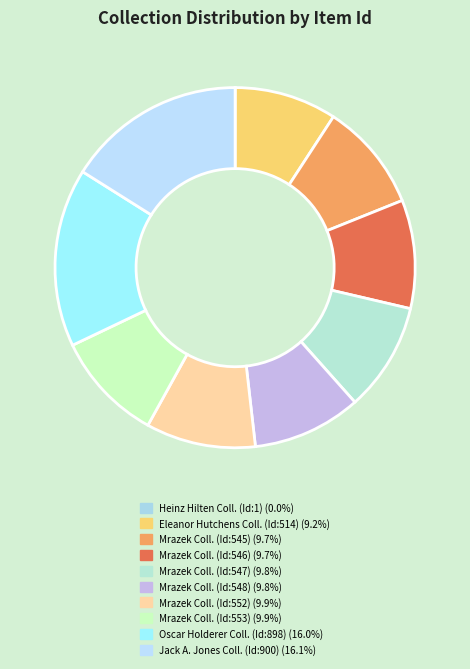

Which category has the smallest portion of the pie?

Heinz Hilten Collection